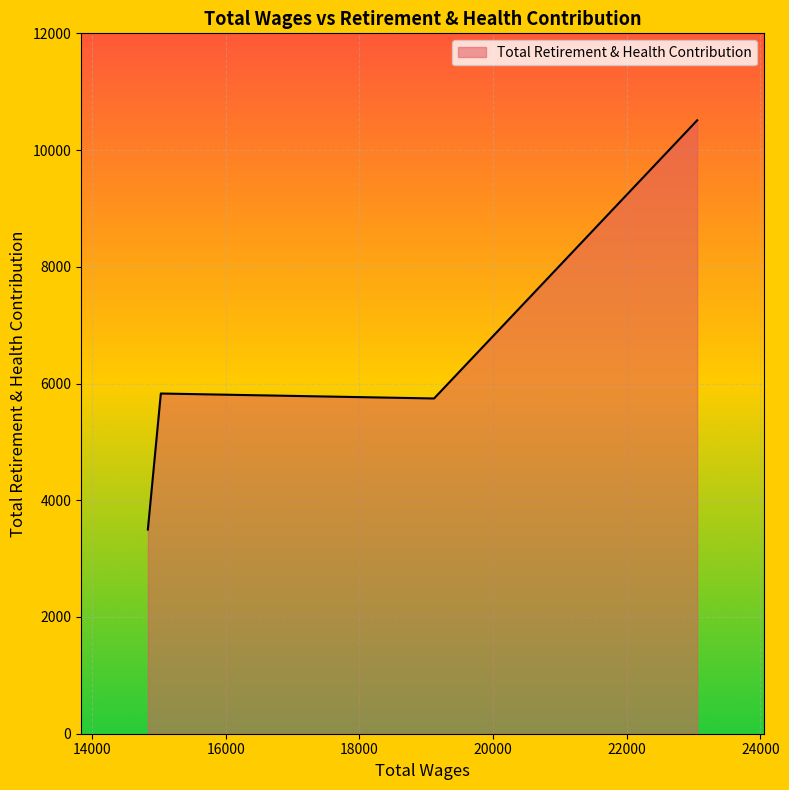

What is the difference between the maximum and minimum values?

7012